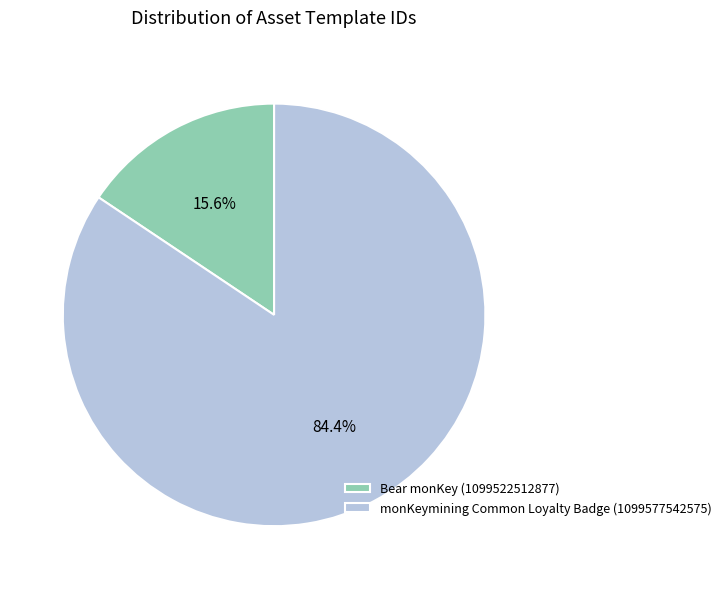

Is it true that monKeymining Common Loyalty Badge (1099577542575) is 97% of the pie?

False